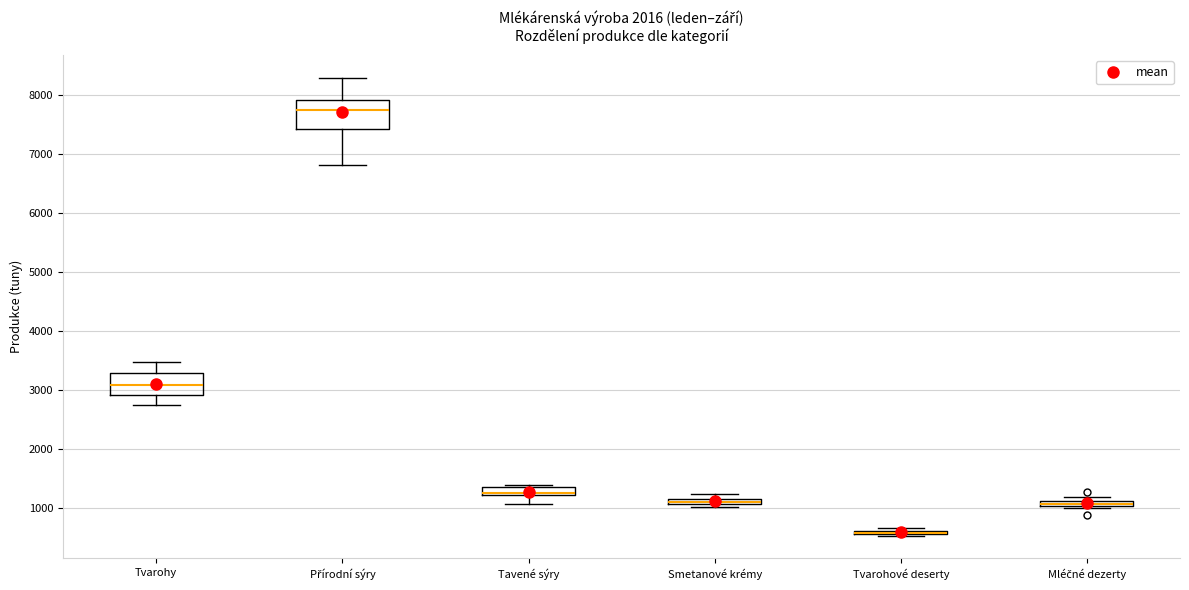

Where is the upper edge of the box for Smetanové krémy on the y-axis? The values are not printed on the chart, so give them approximately, as read against the axis.

1200